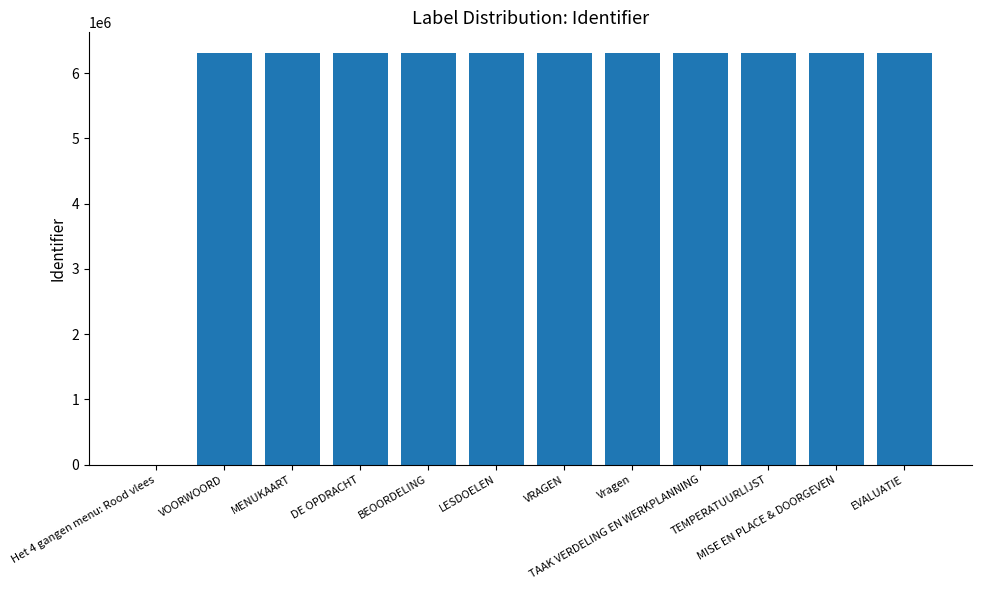

What is the greatest value displayed?

6309482